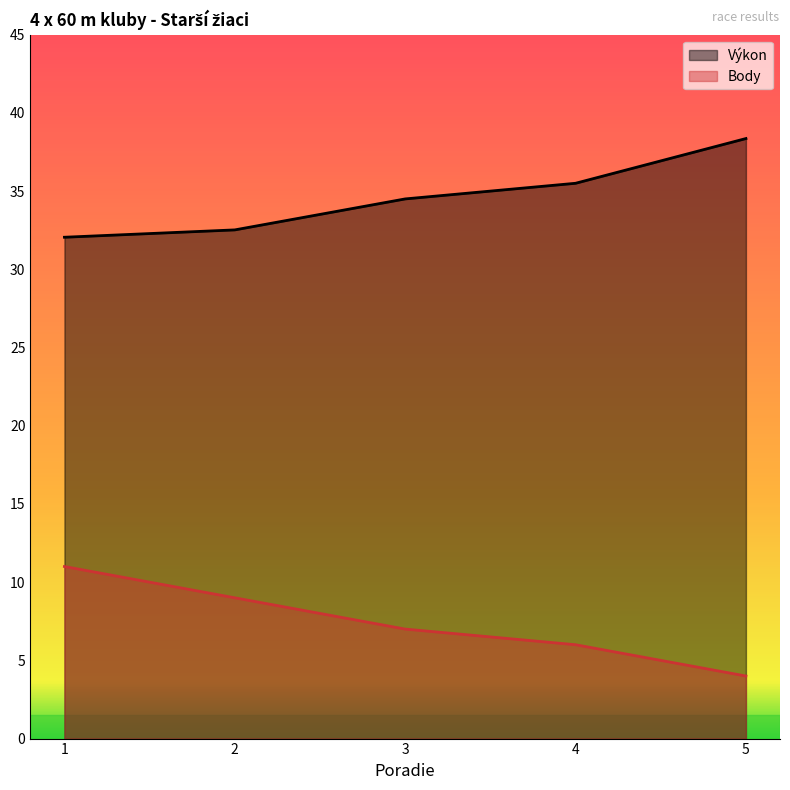

What is the spread (max minus min) of values at 3?

27.5